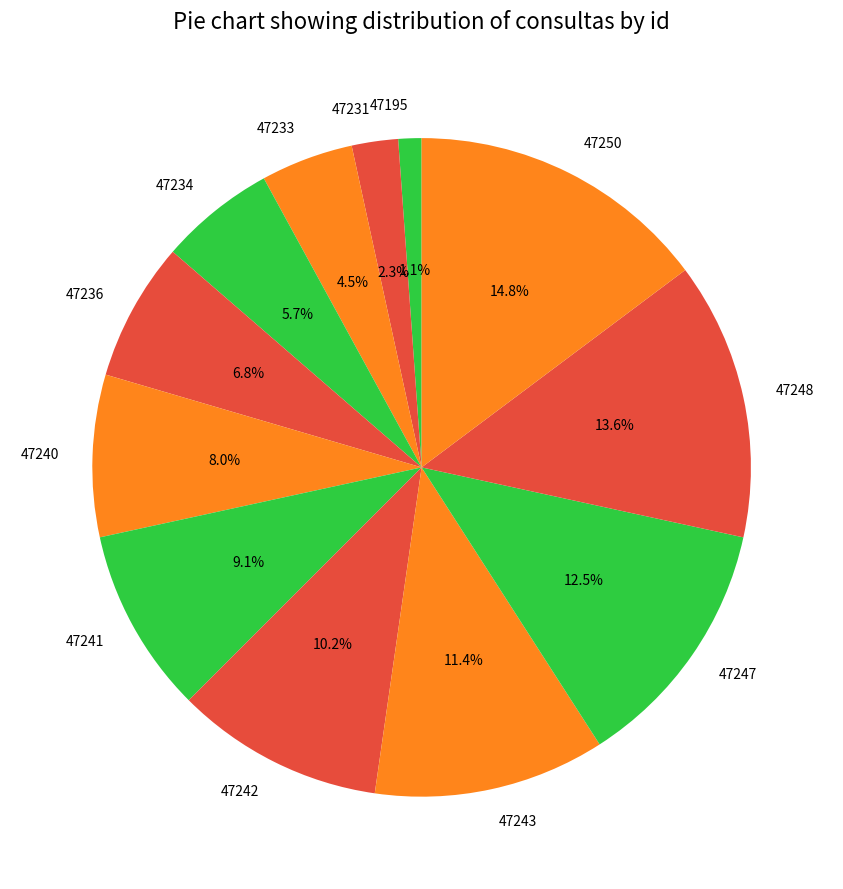

Combined, do 47247 and 47241 account for over 50%?

No